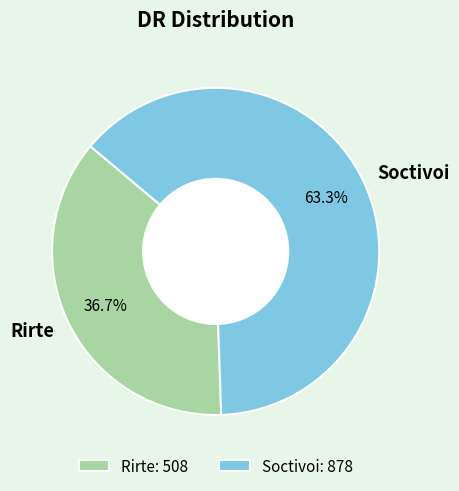

True or false: Soctivoi accounts for 63% of the total.

True